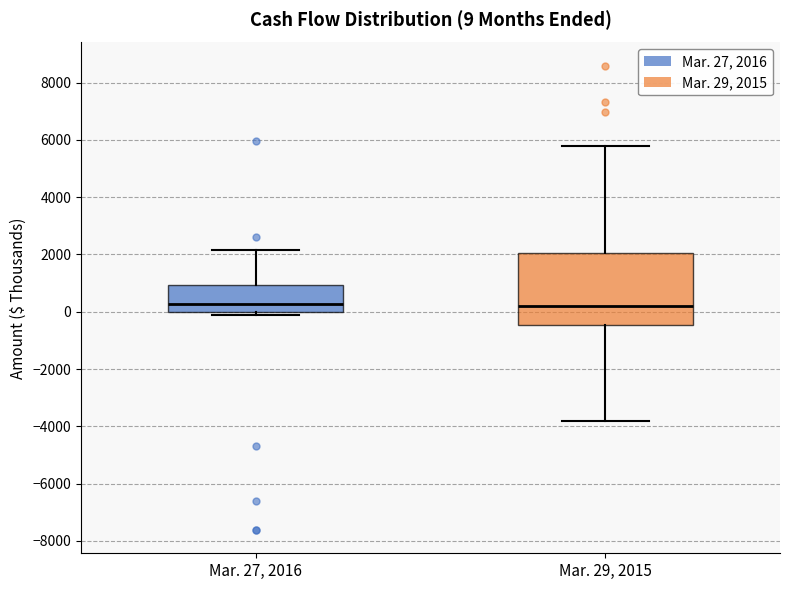

Which box is the tallest, from its lower edge to its upper edge?

Mar. 29, 2015